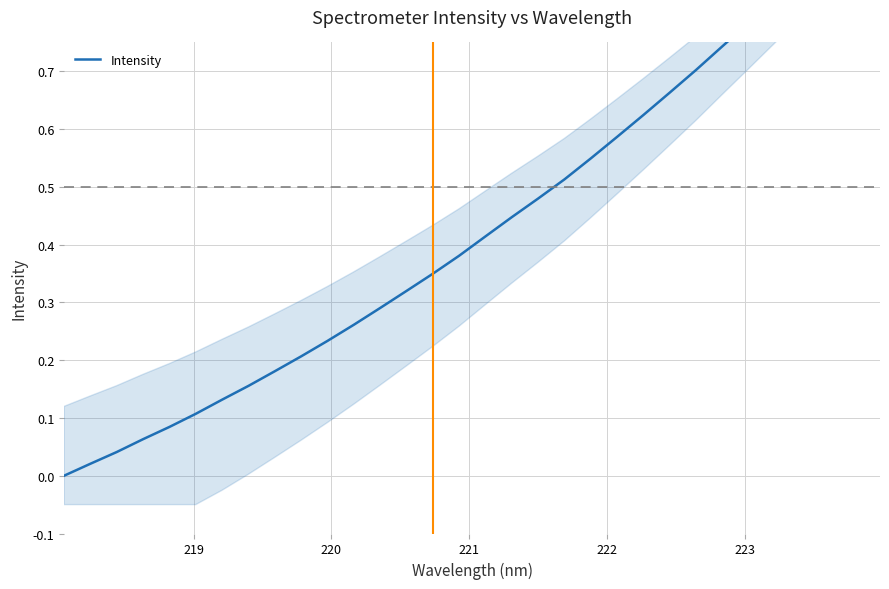

Count the number of data series in this chart.

1